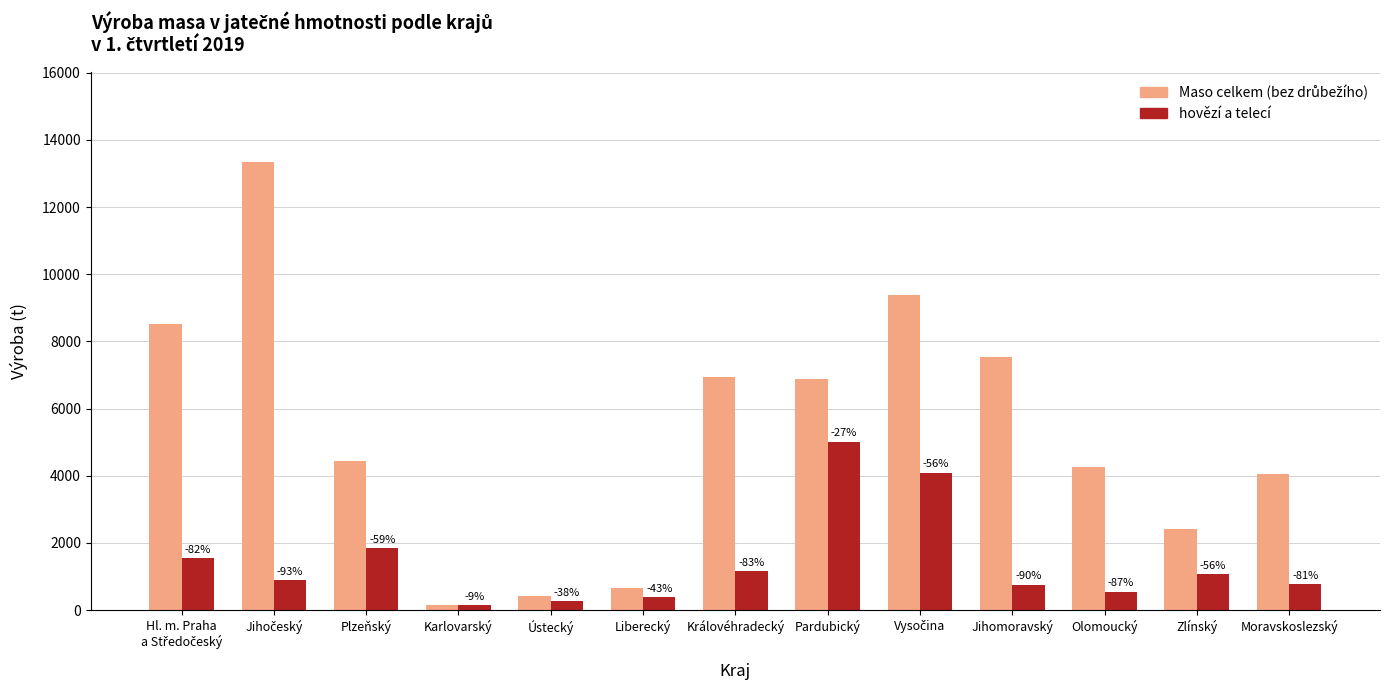

Are the bars horizontal?

No